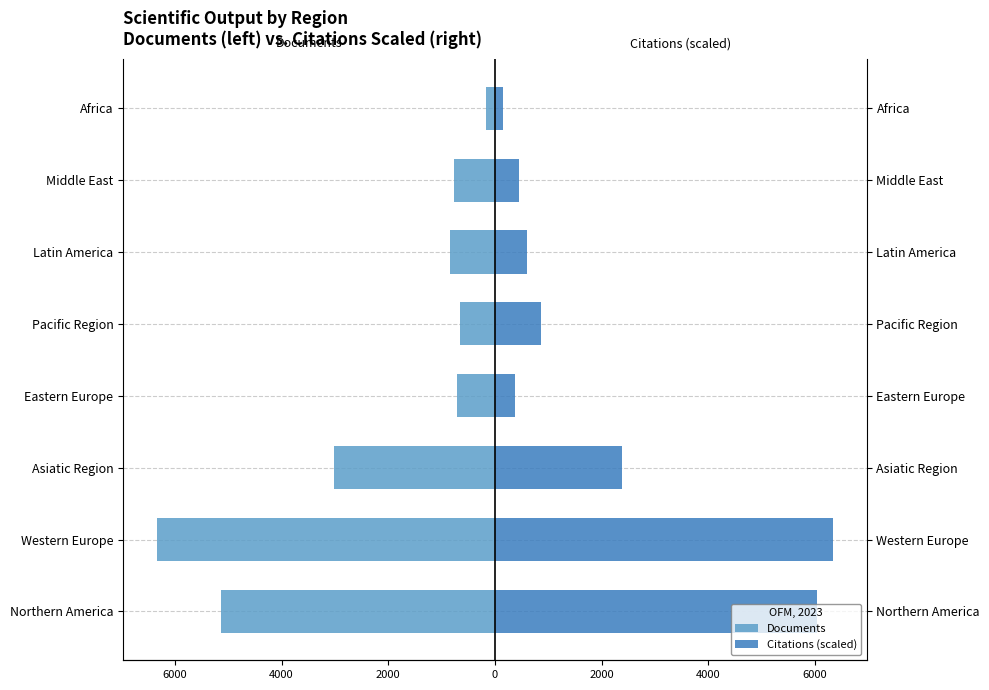

Does the chart contain any negative values?

Yes